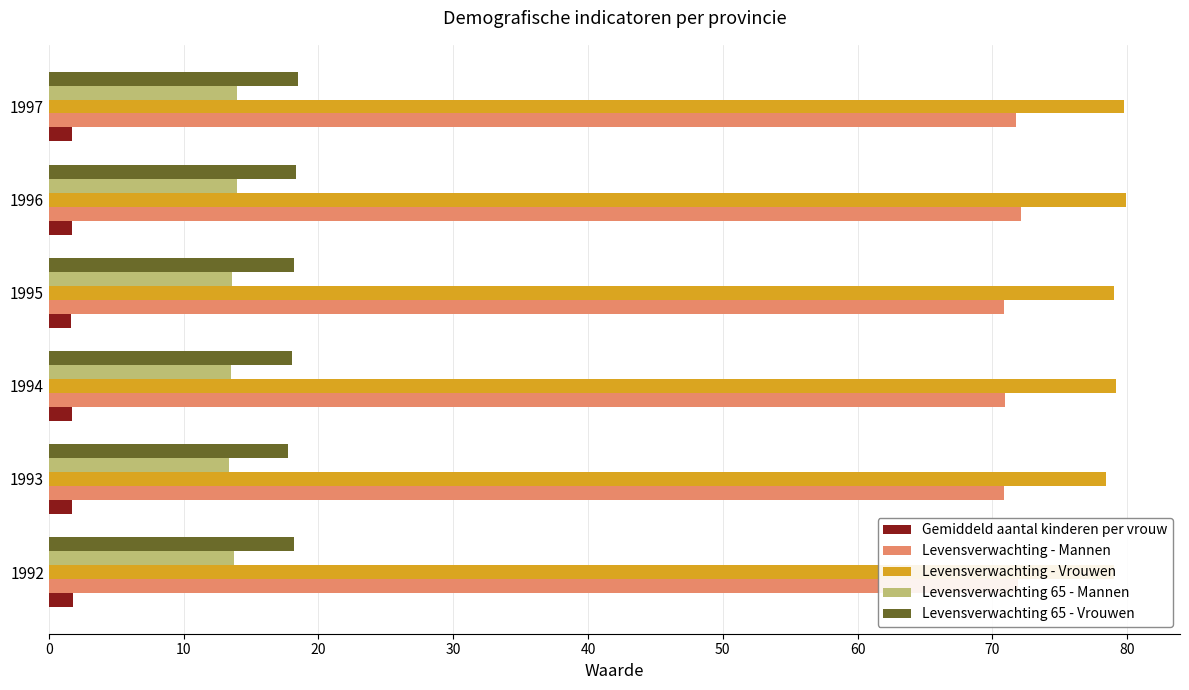

Rank the series by their maximum value, from highest to lowest.

Levensverwachting - Vrouwen, Levensverwachting - Mannen, Levensverwachting 65 - Vrouwen, Levensverwachting 65 - Mannen, Gemiddeld aantal kinderen per vrouw